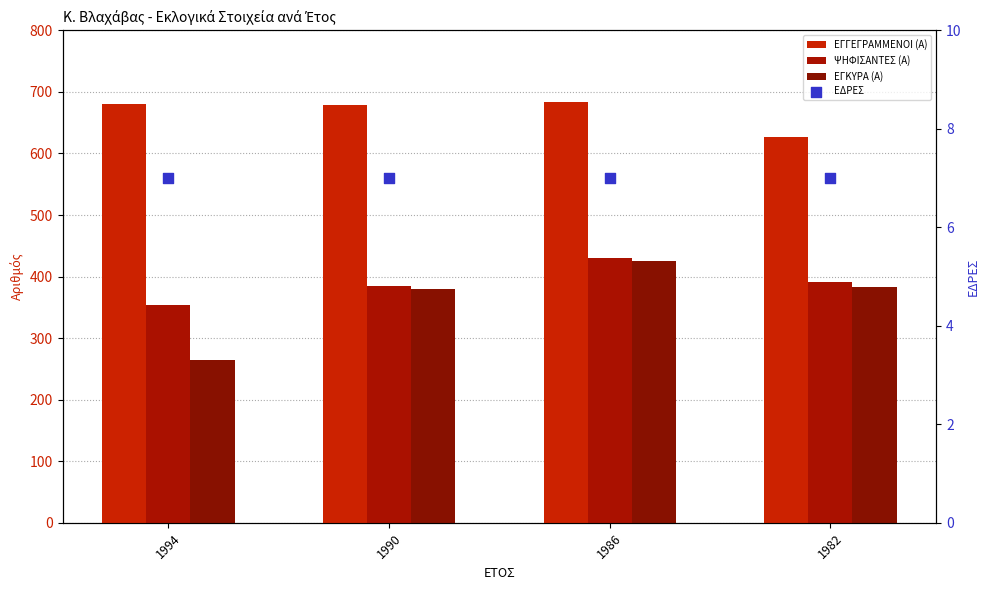

What is the total value across all series at 1990?

1449